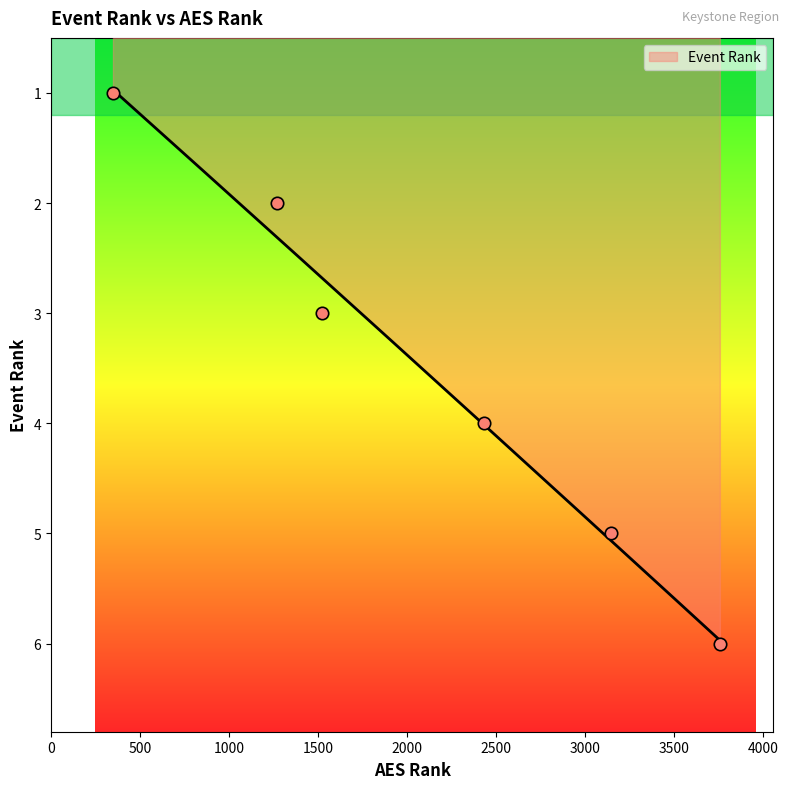

What is the change in value from 348 to 3757?

+5